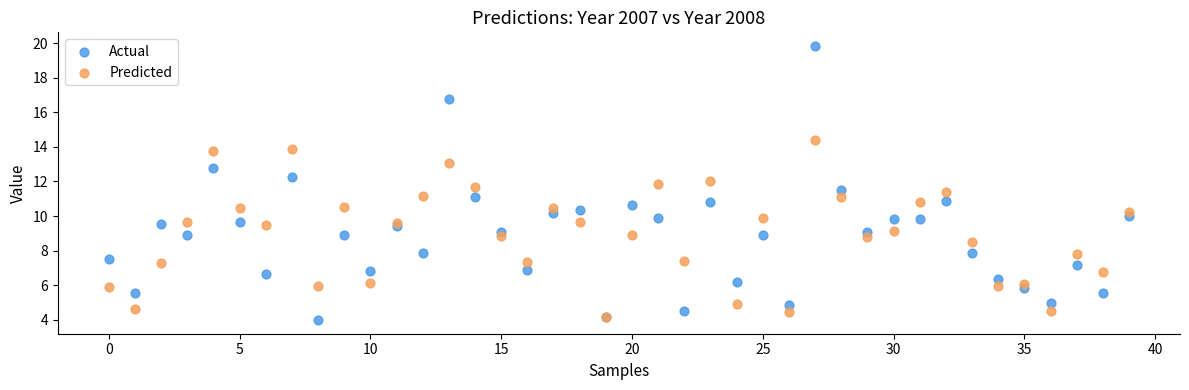

Which series has the largest Y range (max minus min)?

Actual